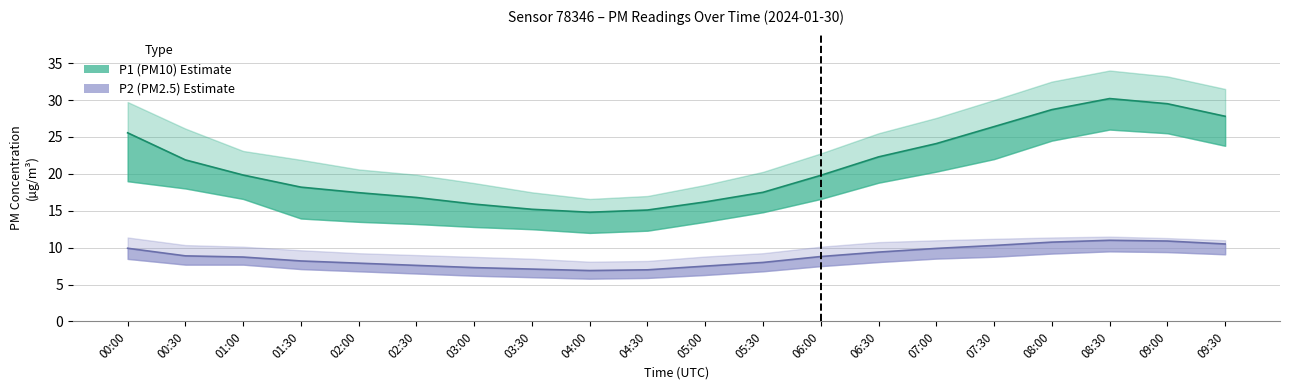

True or false: P2 and P1_upper intersect in this chart.

False